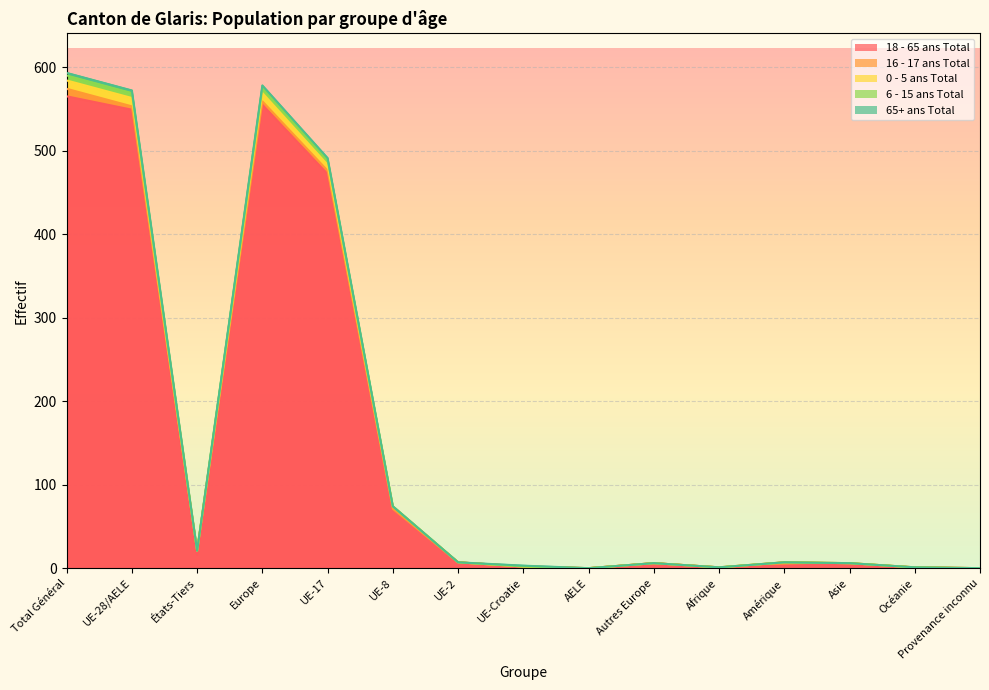

What is the difference between the 6 - 15 ans Total values at UE-Croatie and AELE?

2